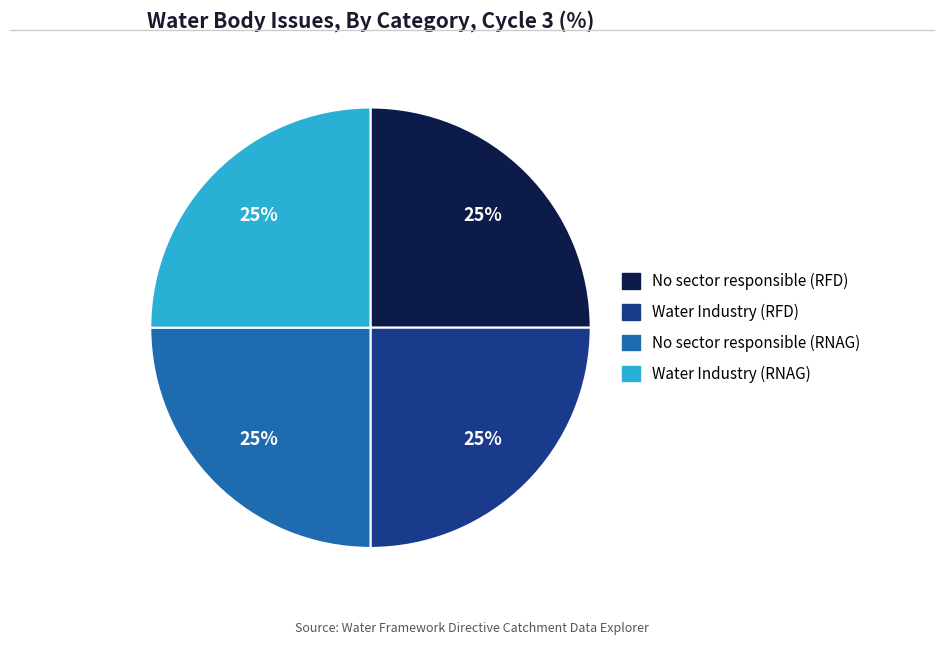

To the nearest percent, what percentage of the pie is No sector responsible (RNAG)?

25%